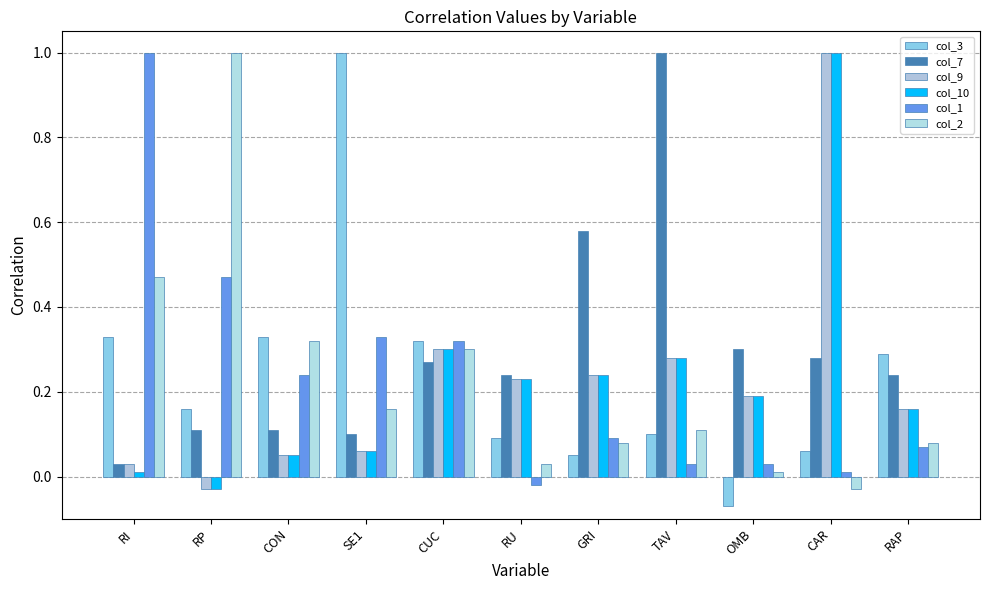

The col_2 series shows 0.3 at SE1. True or false?

False